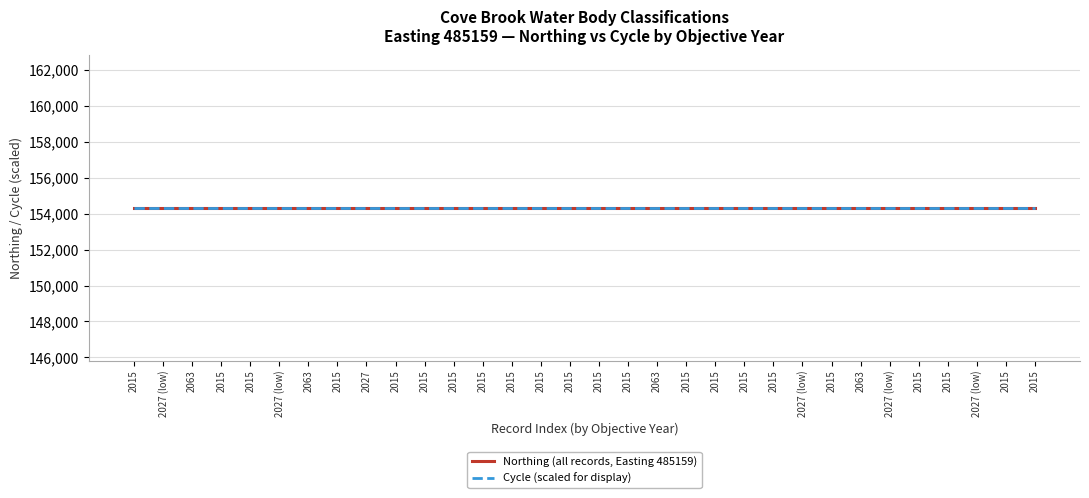

List the series in order of their overall mean, highest first.

Northing, Cycle